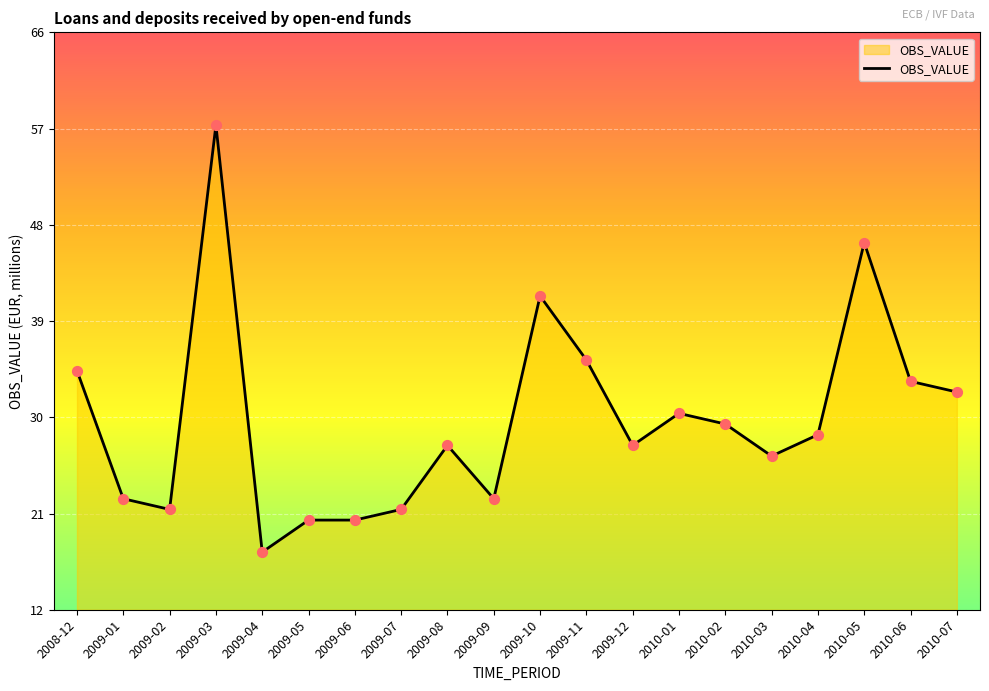

Does the chart have visible grid lines?

Yes